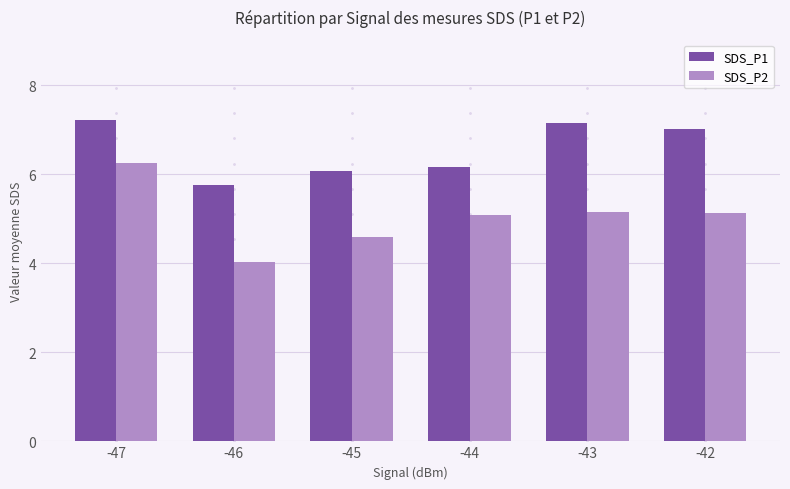

Which series has the widest spread of values?

SDS_P2